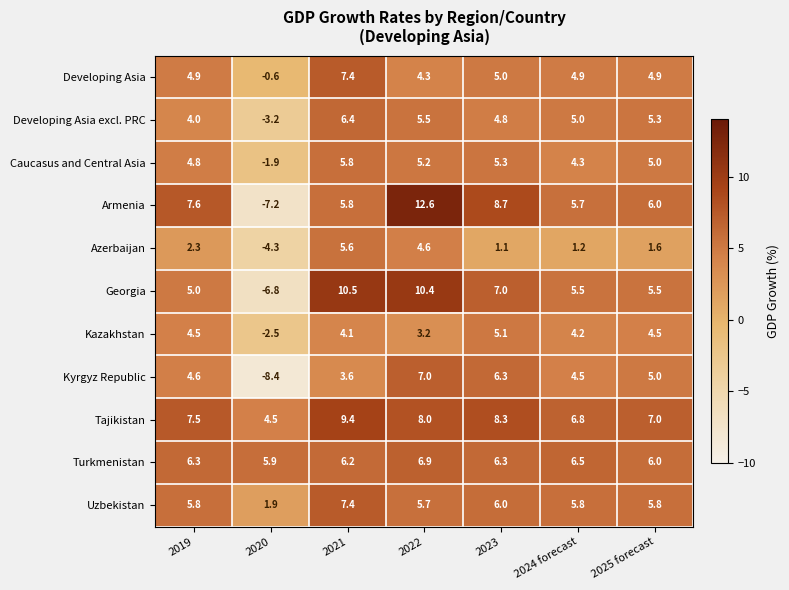

The Kyrgyz Republic series shows 10.3 at 2022. True or false?

False